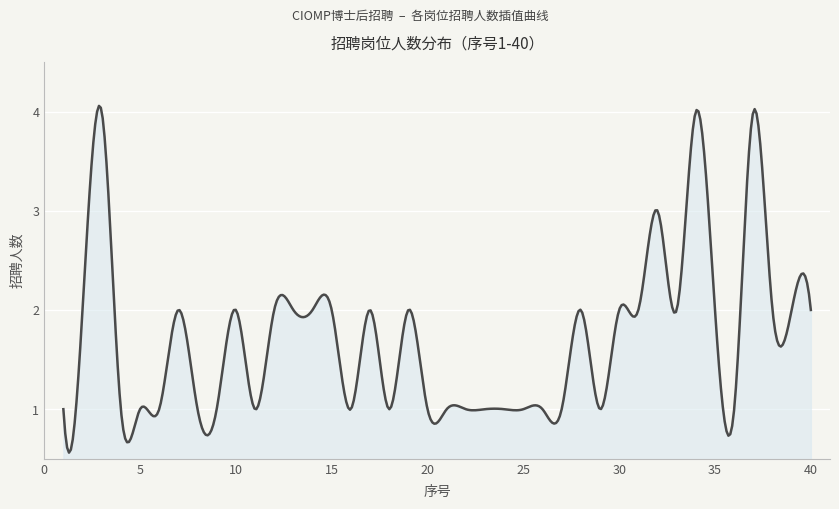

Does the chart display data point markers on the line(s)?

No